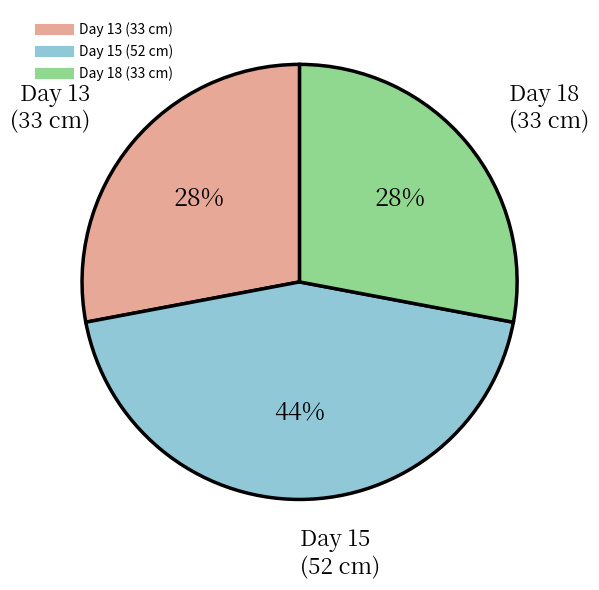

Is the sum of Day 18 (33 cm) and Day 13 (33 cm) greater than half?

Yes